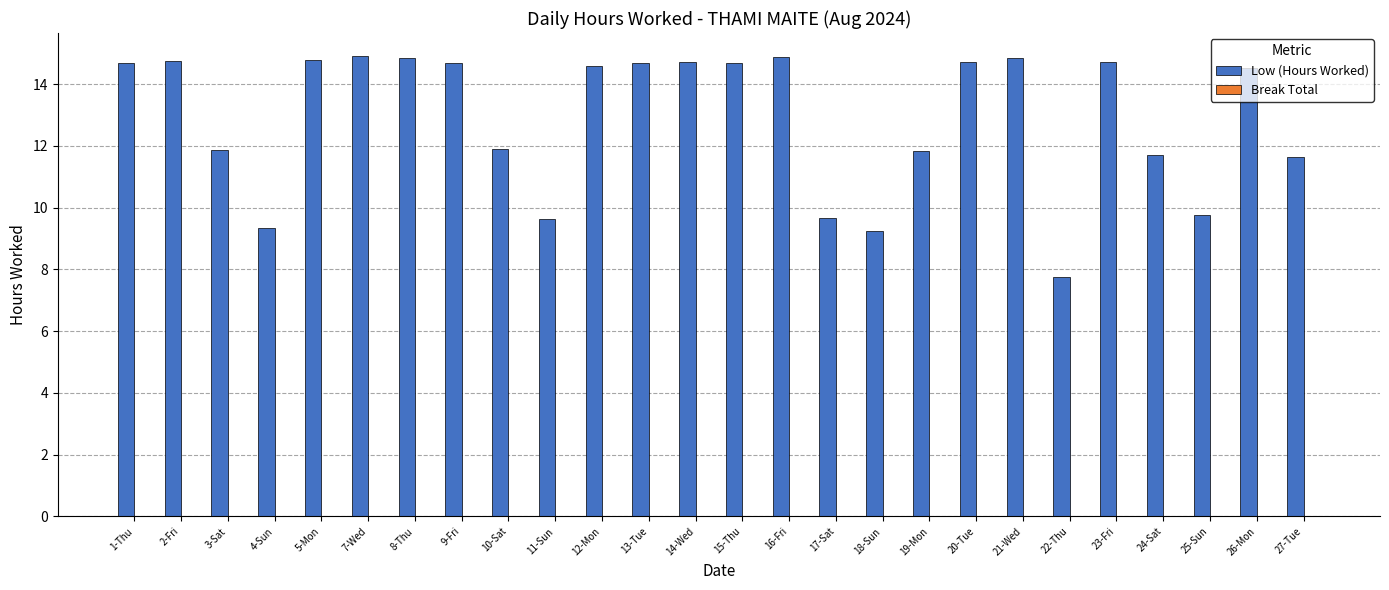

What is the minimum value shown in the chart?

7.7